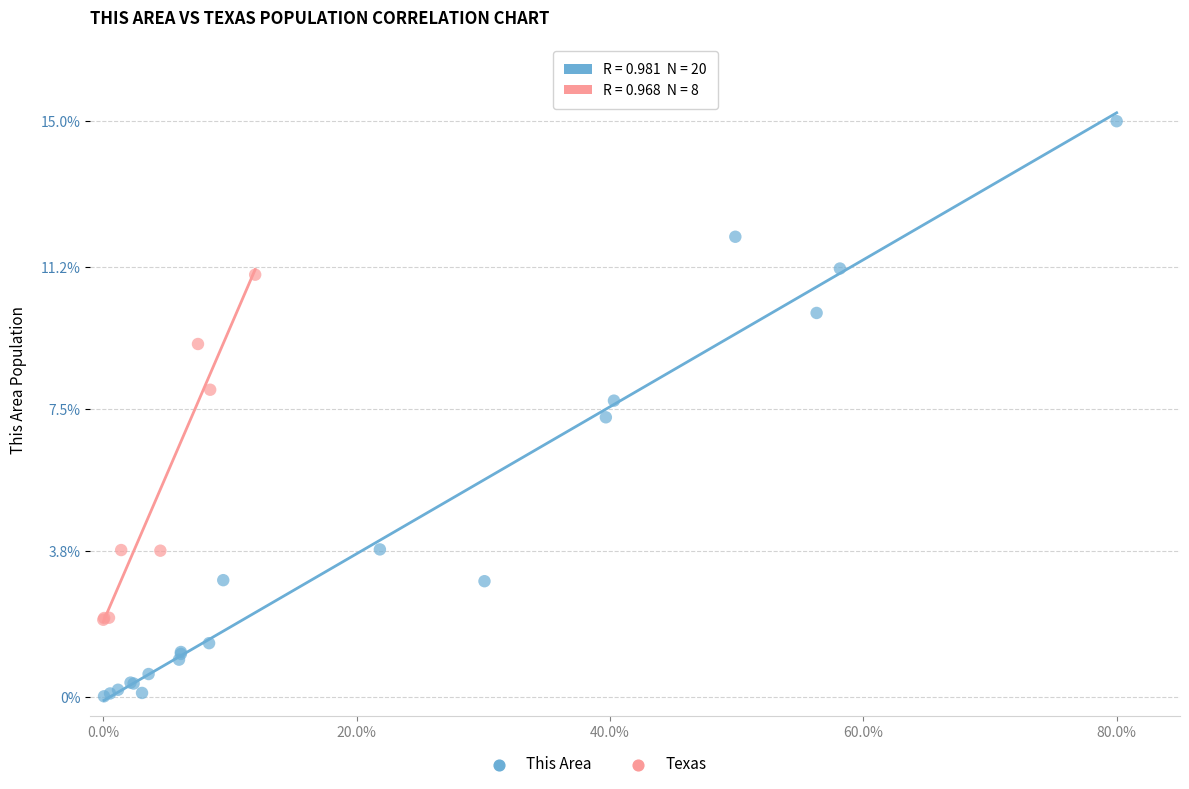

Which series reaches the maximum Y coordinate?

This Area